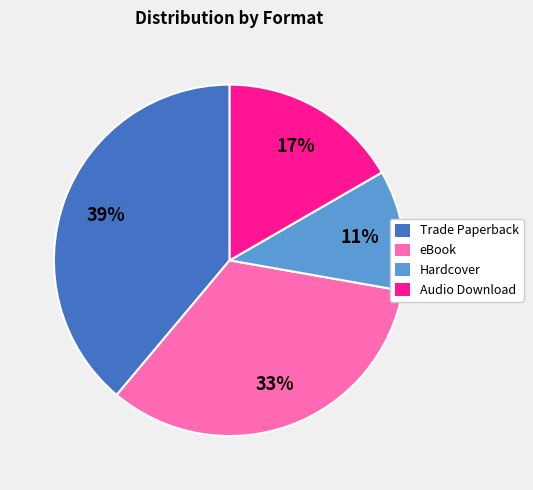

Rank the categories by value from lowest to highest.

Hardcover, Audio Download, eBook, Trade Paperback